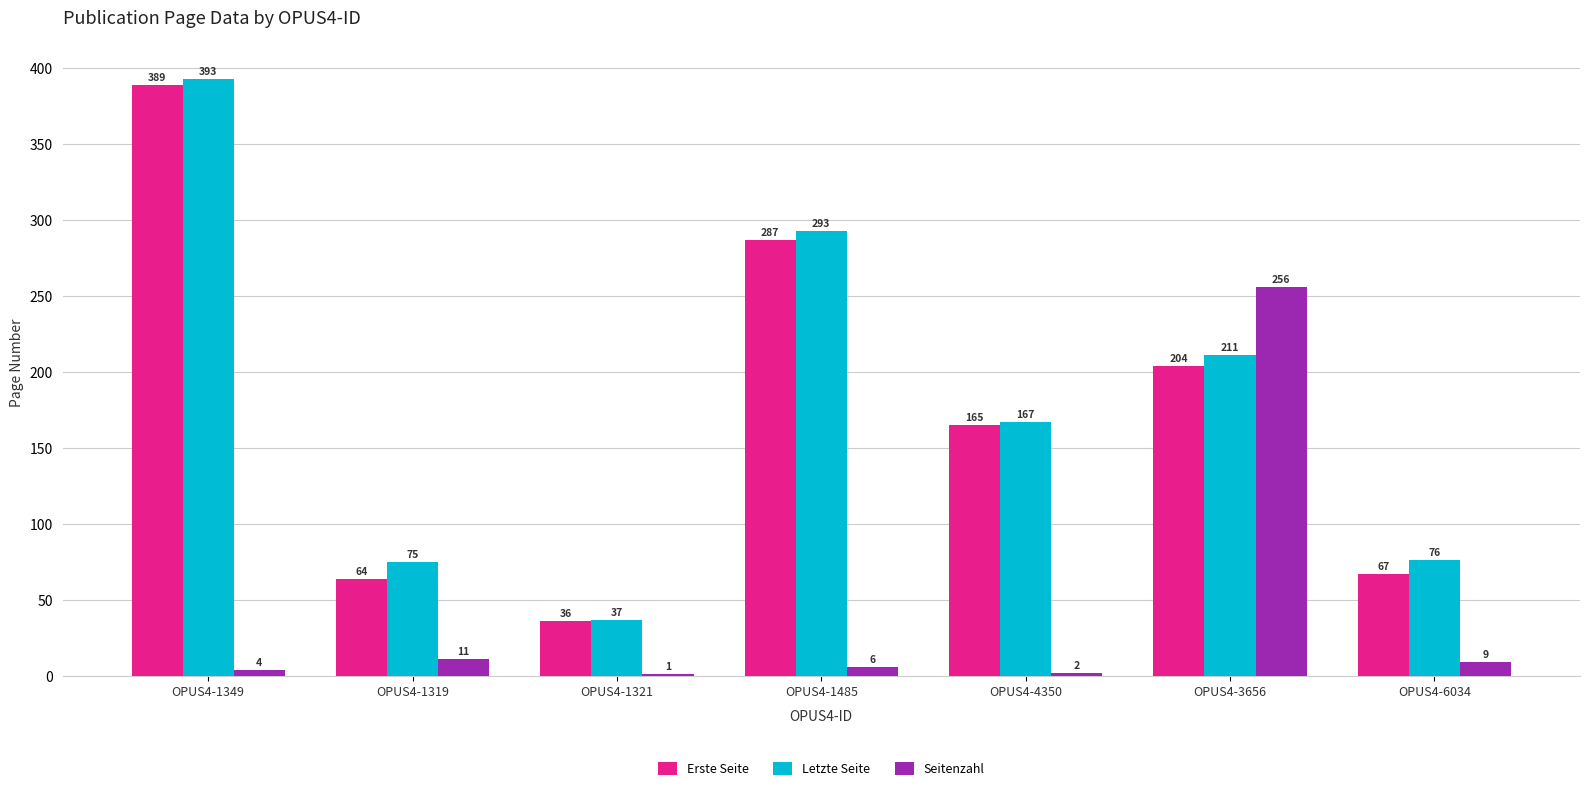

At which label is Seitenzahl closest to 128?

OPUS4-1319